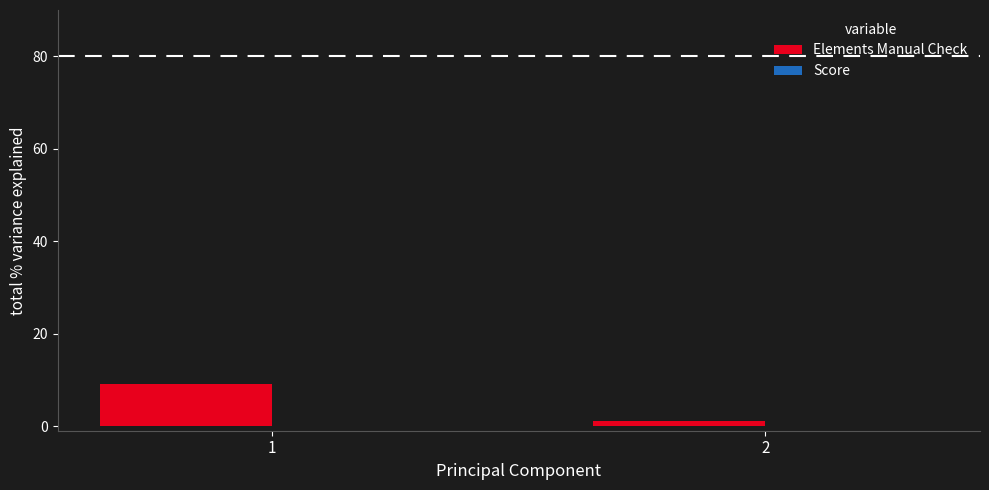

Reading right to left, what are all the values shown in this chart?

1	9